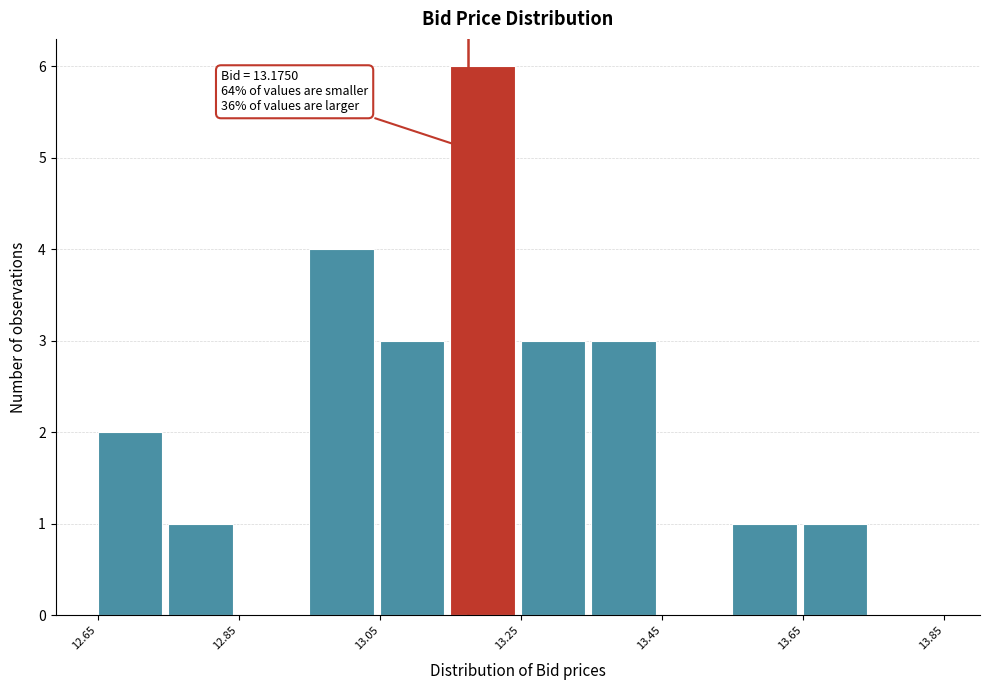

Which range on the x-axis has the tallest bar?

13.15 to 13.25